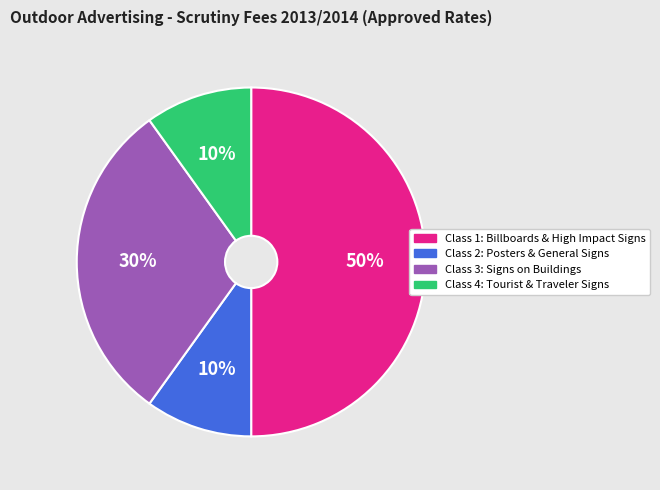

Do Class 4: Tourist & Traveler Signs and Class 1: Billboards & High Impact Signs together represent more than half of the pie?

Yes